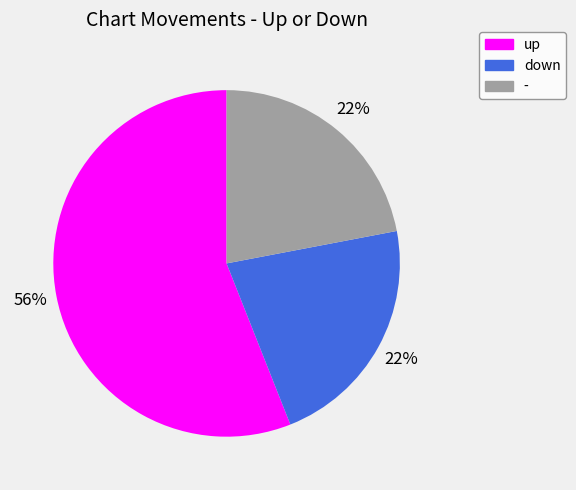

Do up and - together represent more than half of the pie?

Yes